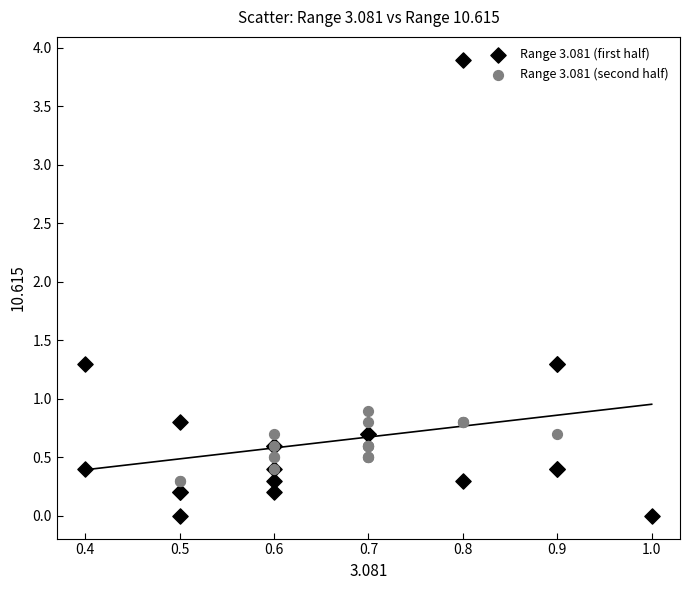

What are all the series names shown in the legend?

Range 3.081 (first half), Range 3.081 (second half)